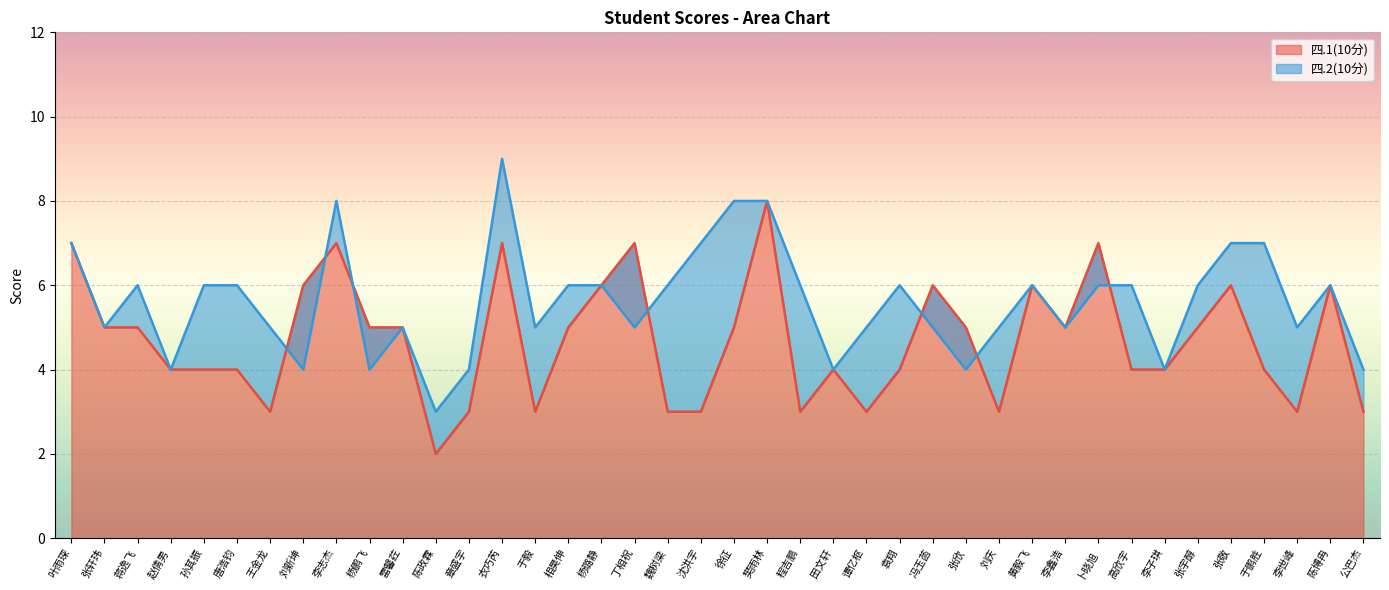

What is the label of the 9th point from the left?

李志杰